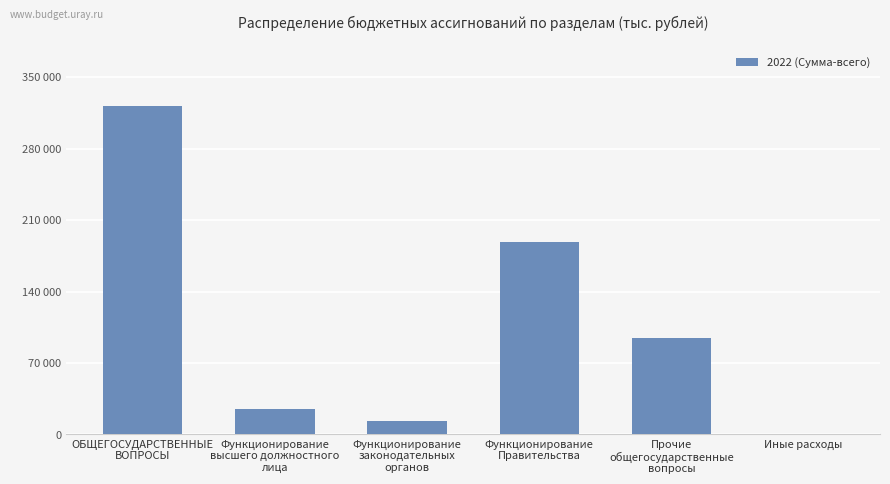

Which label corresponds to the smallest value in the chart?

Иные расходы